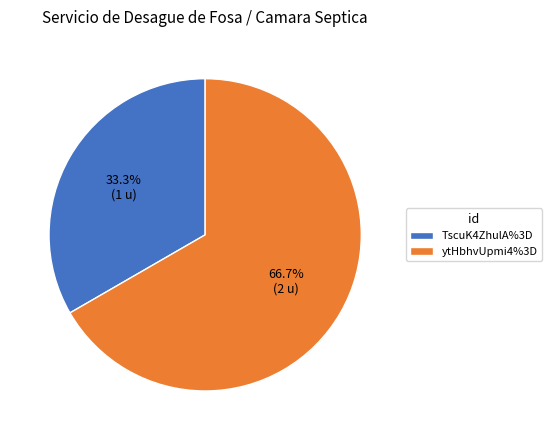

How much of the chart is everything except TscuK4ZhulA%3D?

66.7%